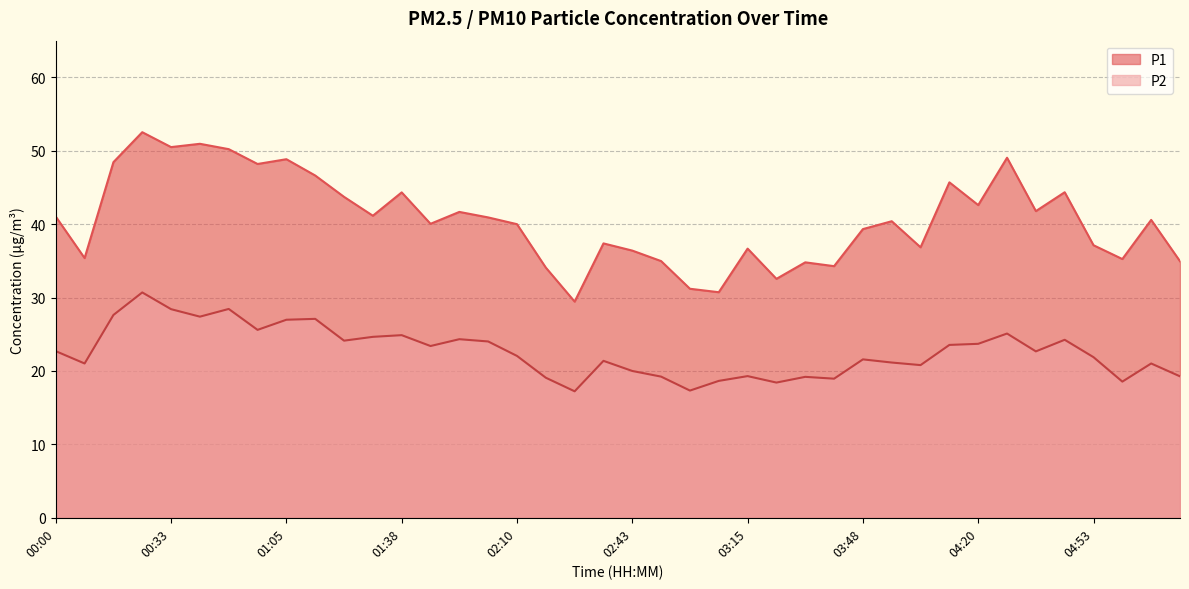

List the series in order of their overall mean, highest first.

P1, P2